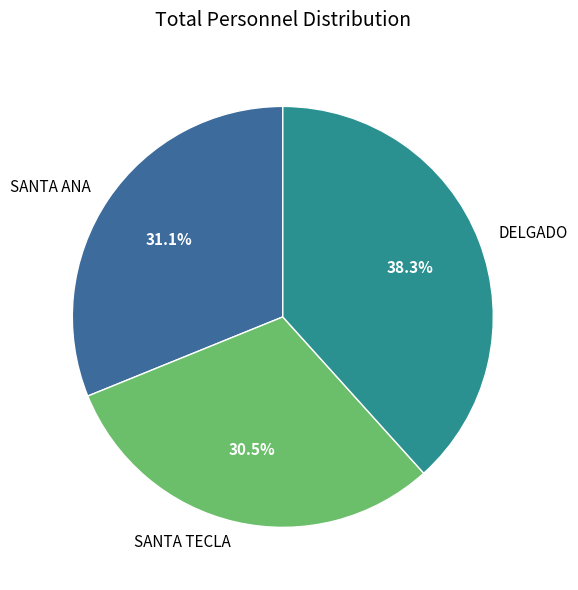

What is the ratio of the value at SANTA ANA to the value at SANTA TECLA?

1.0